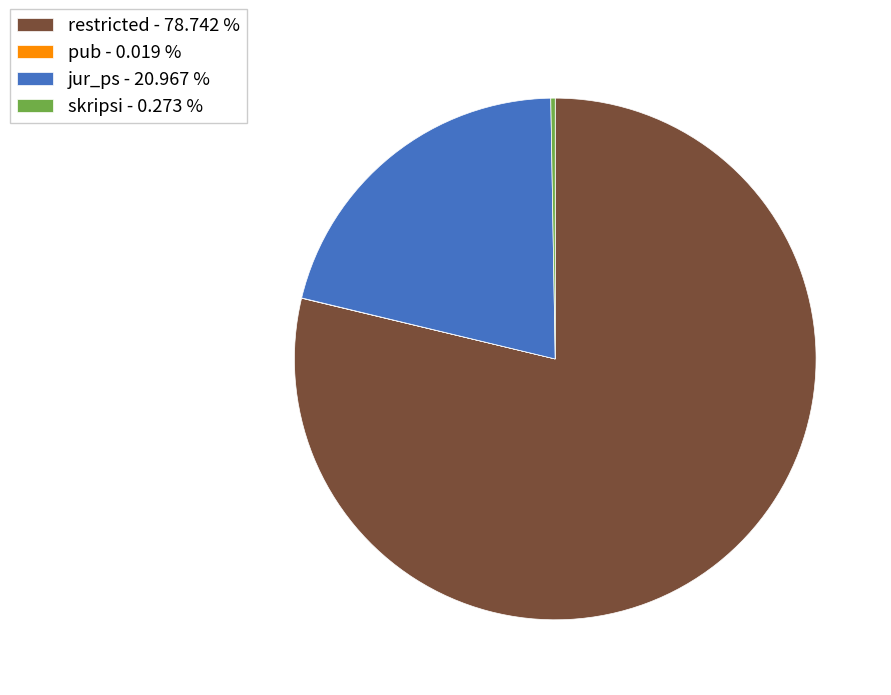

Does restricted - 78.742 % account for over 50% of the chart?

Yes